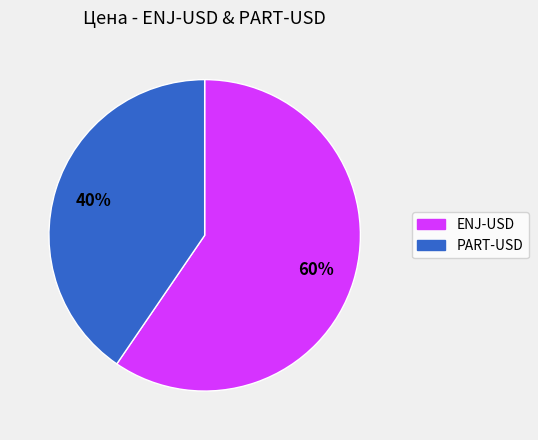

Is there any slice that represents more than half of the pie?

Yes